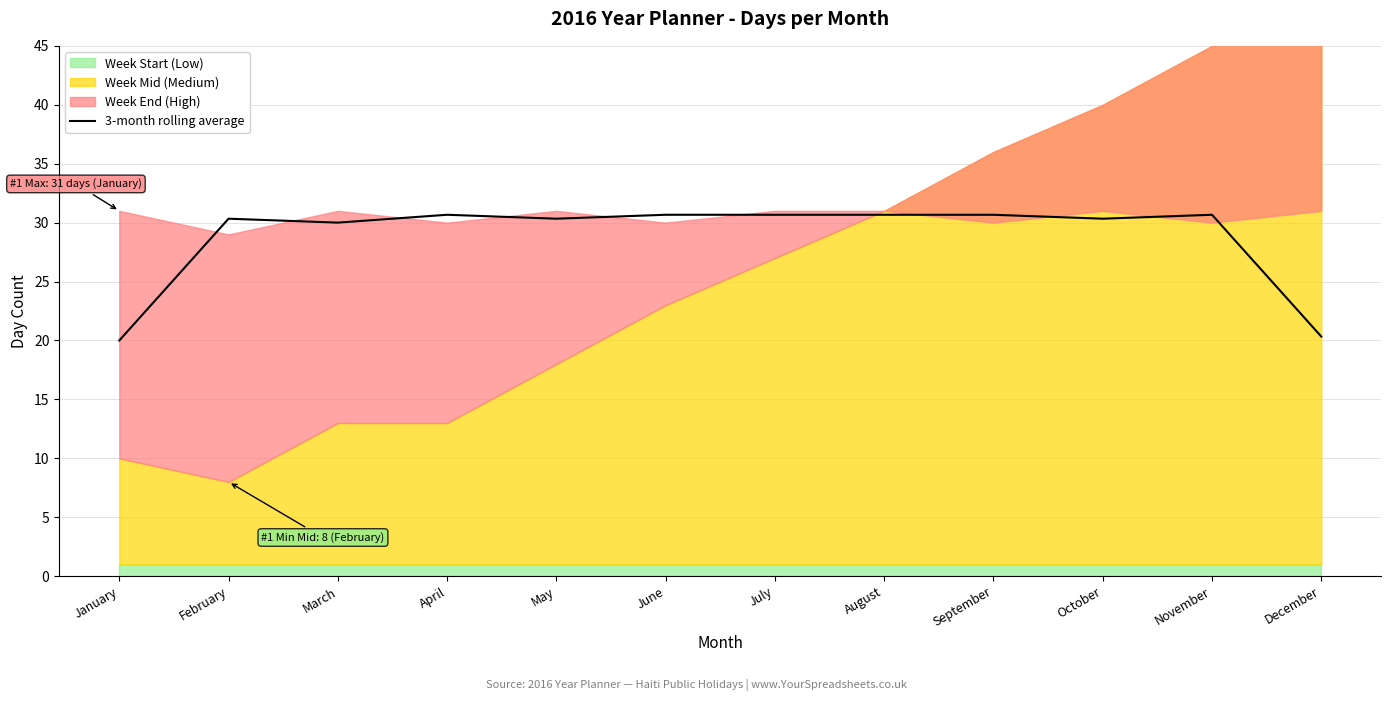

The 3-month rolling average series shows 30.3 at October. True or false?

True